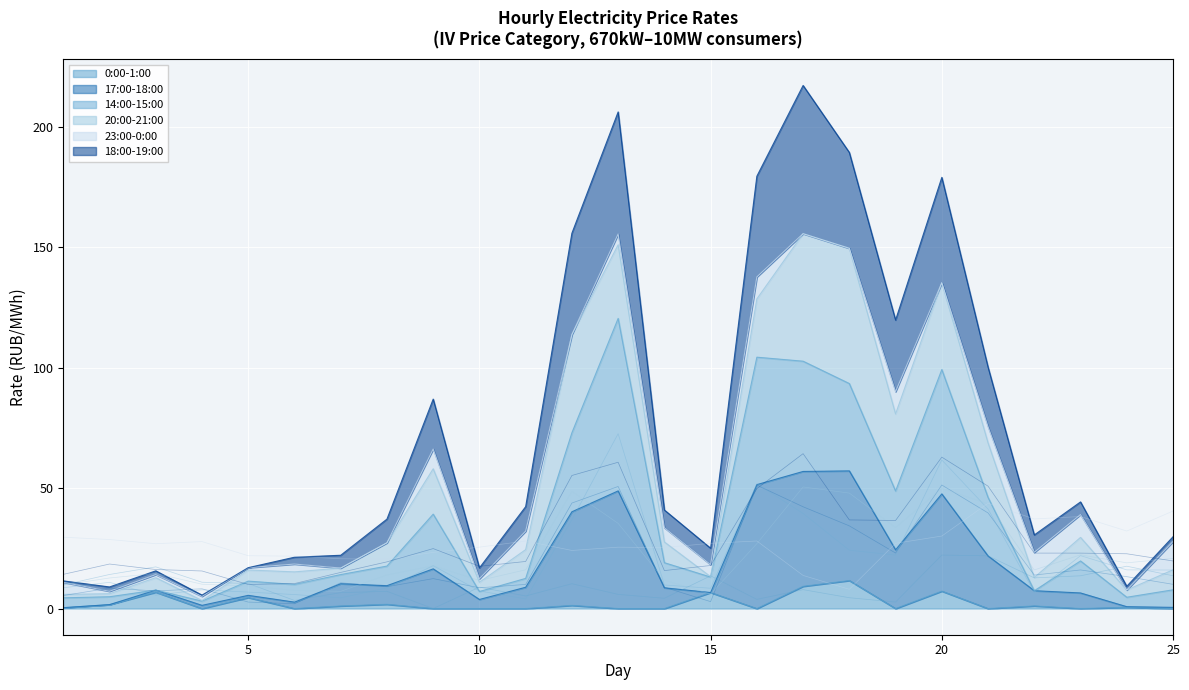

Rank the series at 1 from lowest to highest value.

17:00-18:00, 14:00-15:00, 20:00-21:00, 0:00-1:00, 18:00-19:00, 23:00-0:00